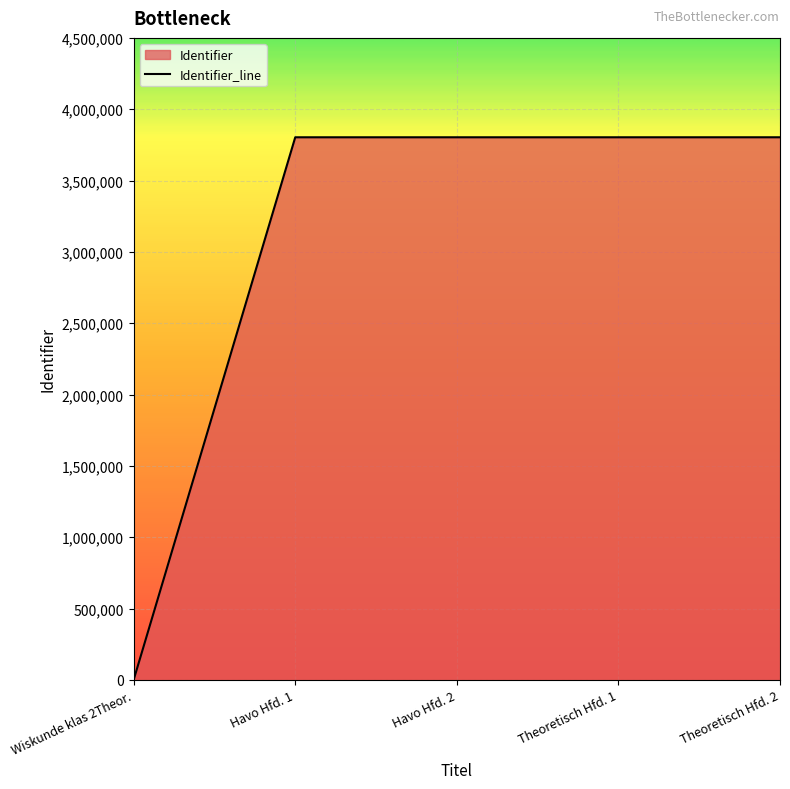

Count the number of data series in this chart.

1